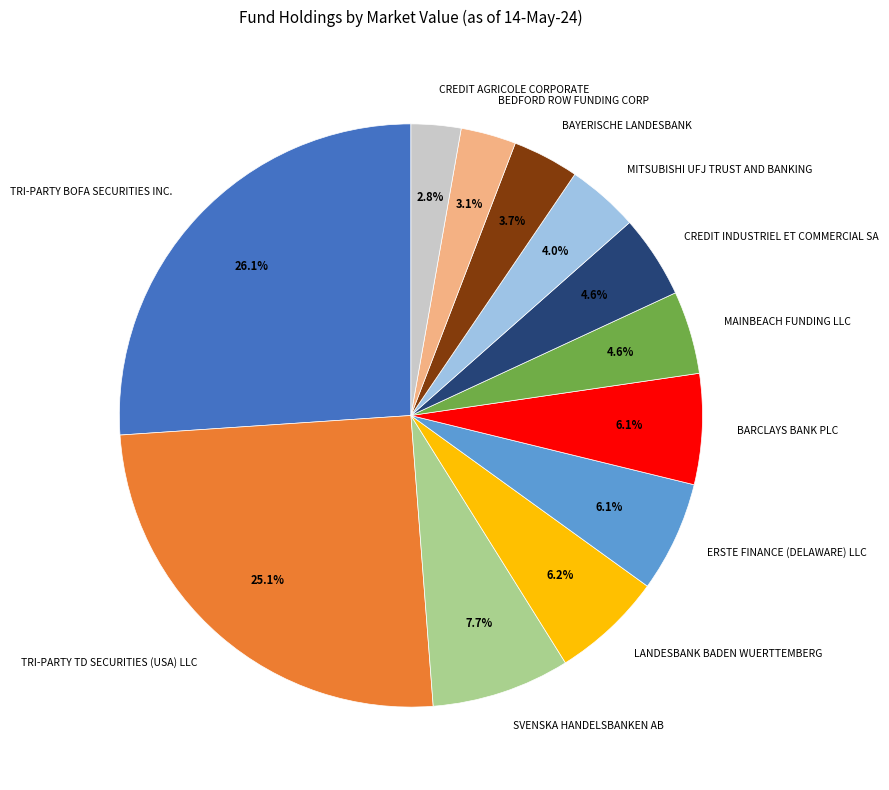

What percentage is the BEDFORD ROW FUNDING CORP slice, to the nearest percent?

3%